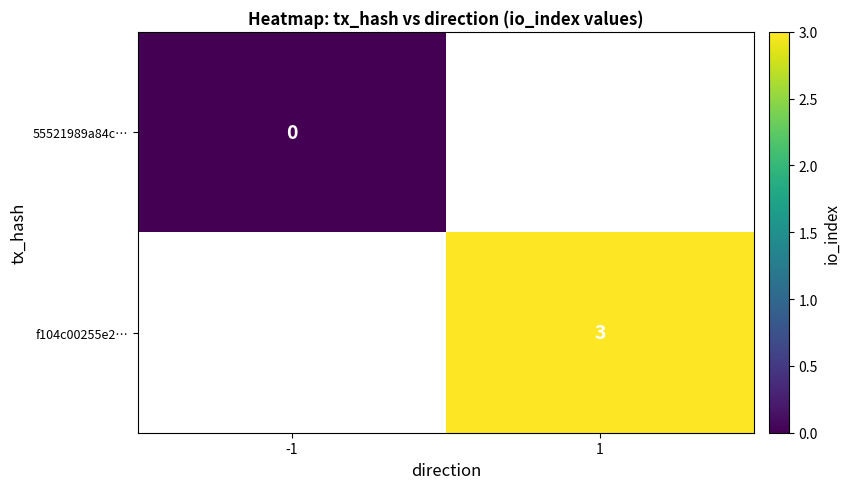

At which category does the chart reach its minimum across all series?

-1